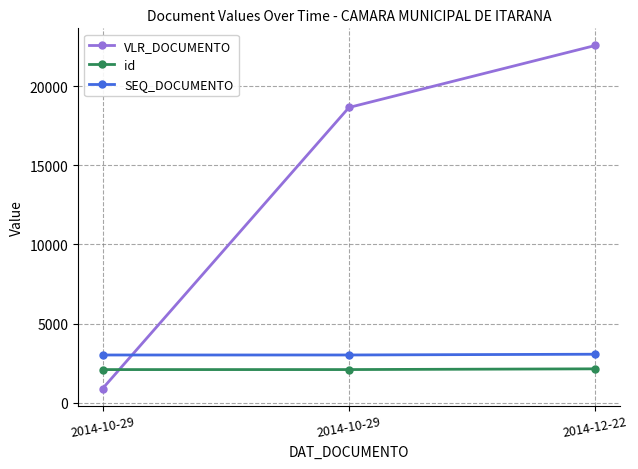

What is the difference between the maximum and minimum values in the SEQ_DOCUMENTO series?

49.0